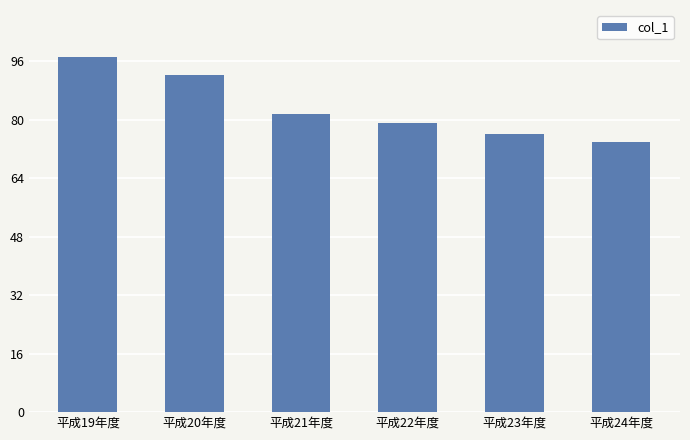

Count the number of data series in this chart.

1